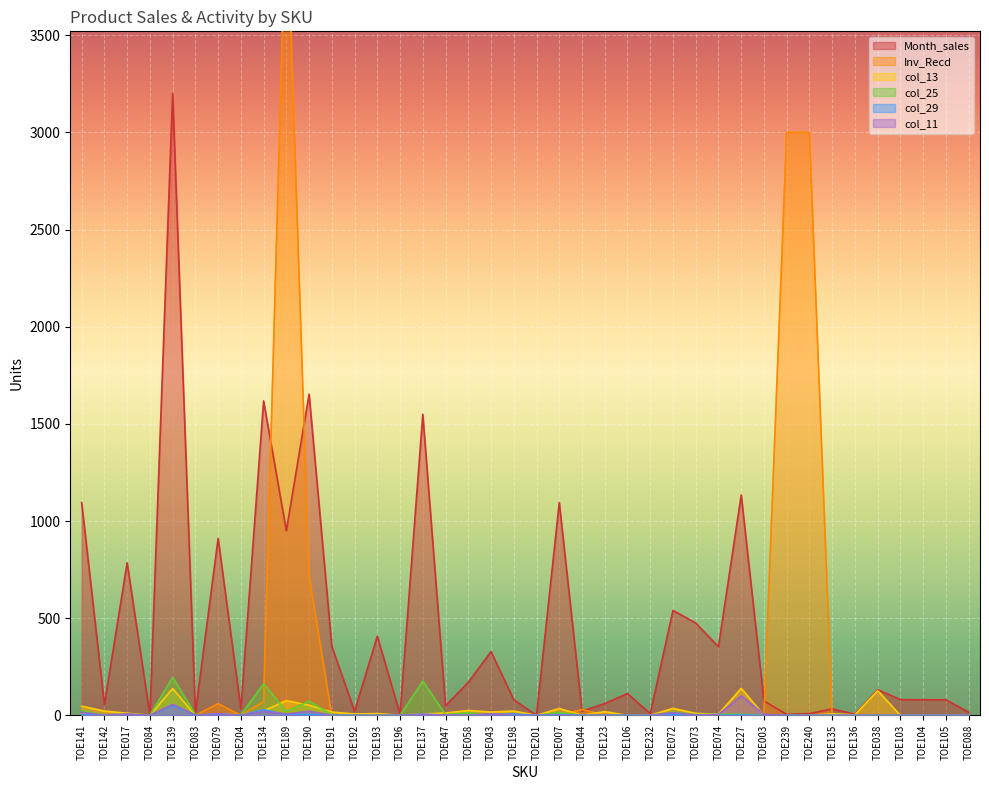

In col_29, how many points are lower than both neighbors (excluding endpoints)?

6